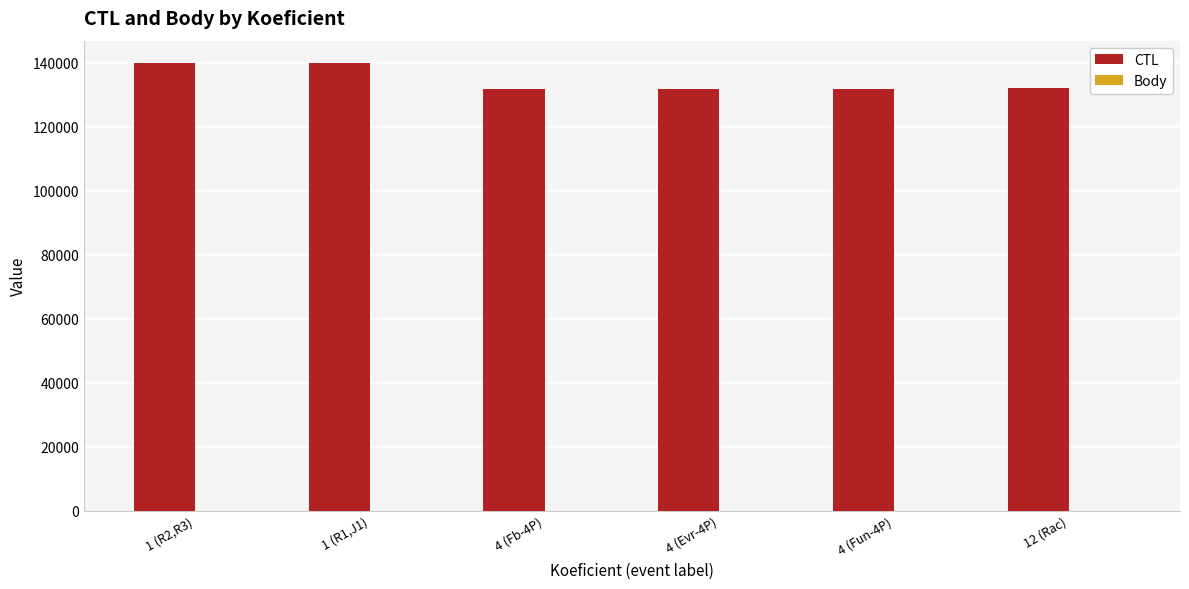

Which series has the largest total across all categories?

CTL